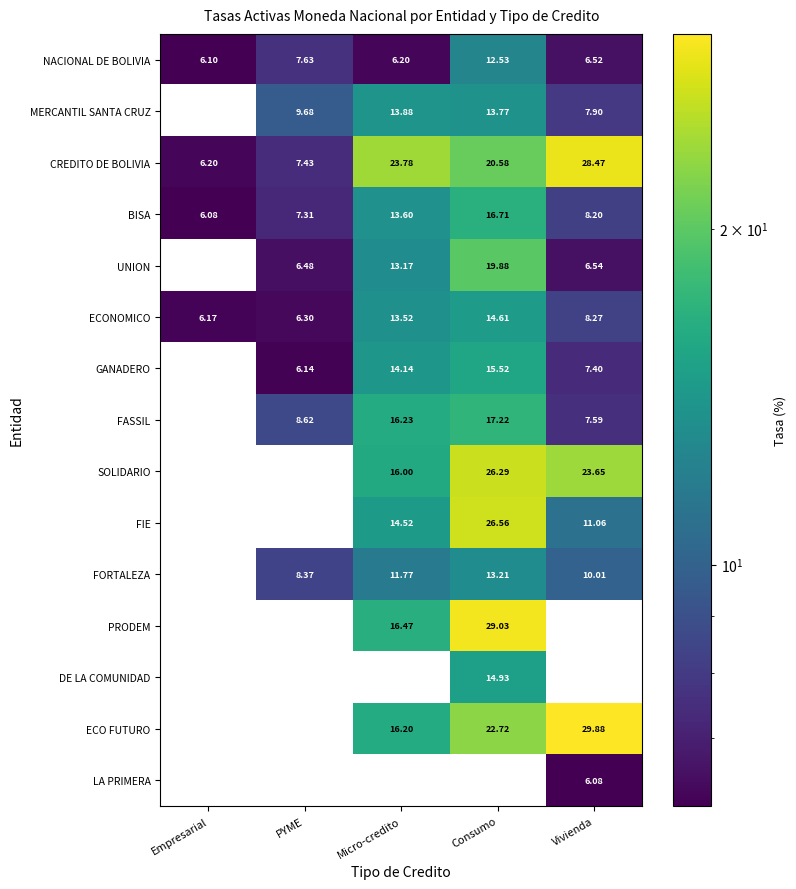

Where does the PRODEM series first go above 16?

Micro-credito